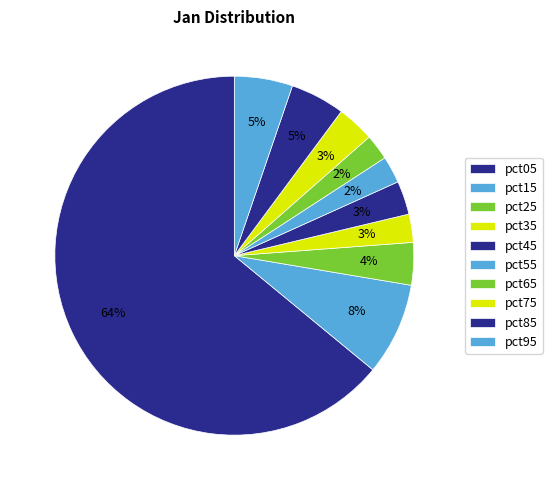

Between pct35 and pct75, which is larger?

pct75